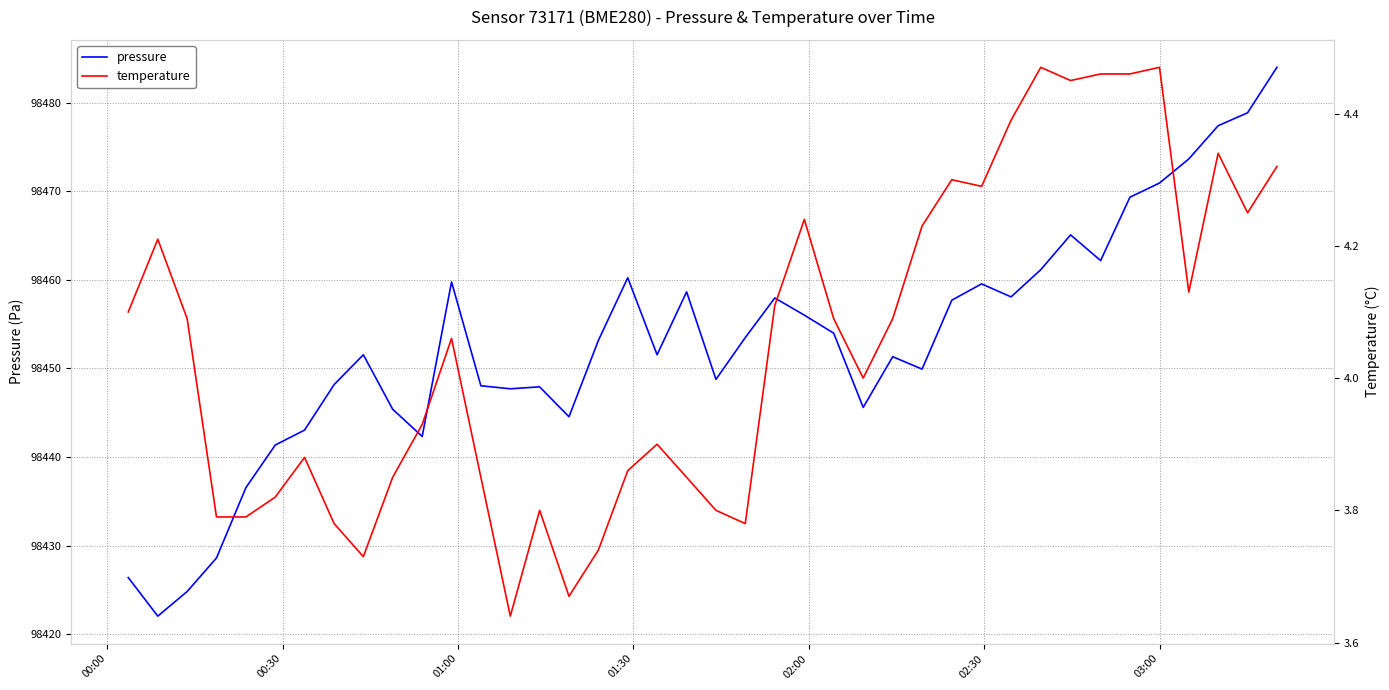

What is the minimum value for pressure?

98422.0